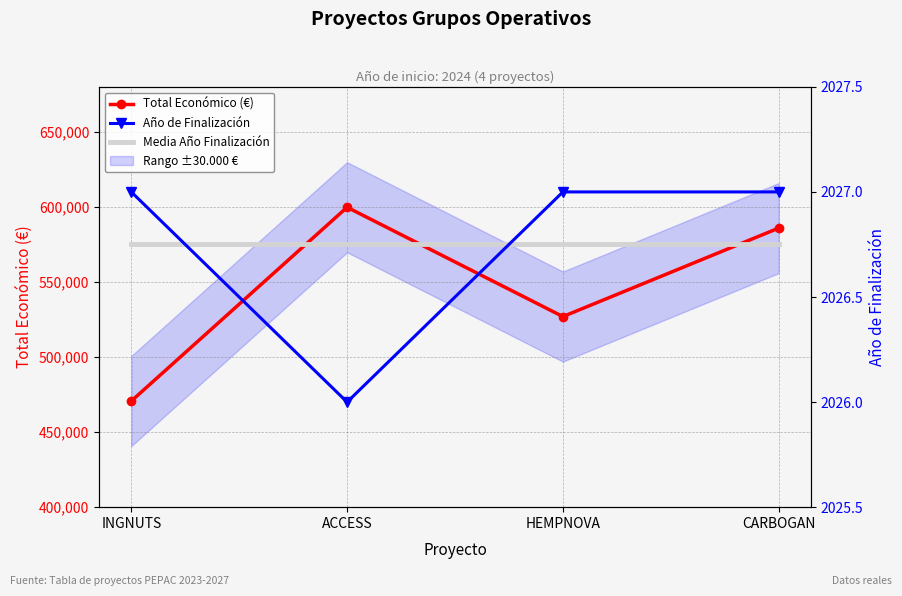

Reading left to right, list all the values displayed in this chart.

Total Económico (€): INGNUTS=470675.0	ACCESS=599779.0	HEMPNOVA=526962.0	CARBOGAN=585914.0
Año de Finalización: INGNUTS=2027.0	ACCESS=2026.0	HEMPNOVA=2027.0	CARBOGAN=2027.0
Media Año Finalización: INGNUTS=2026.8	ACCESS=2026.8	HEMPNOVA=2026.8	CARBOGAN=2026.8